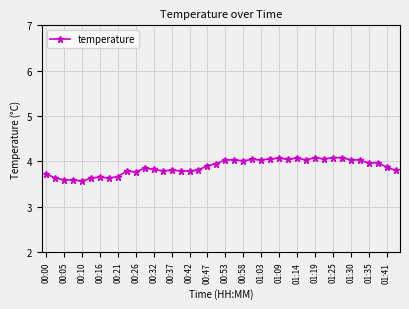

What is the sum of all values?

155.1